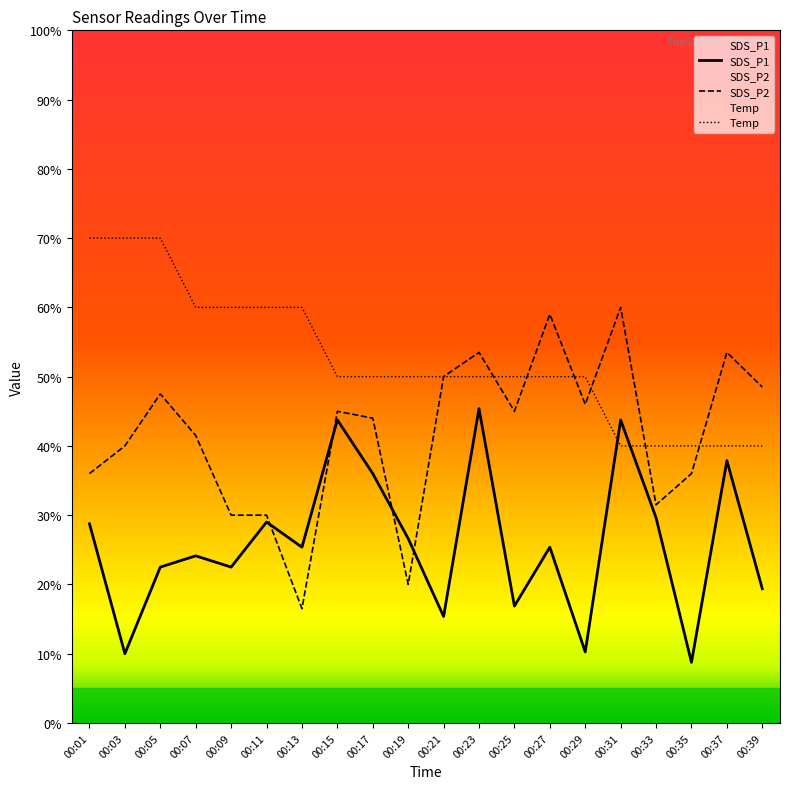

What is the total value across all series at 00:23?

148.9